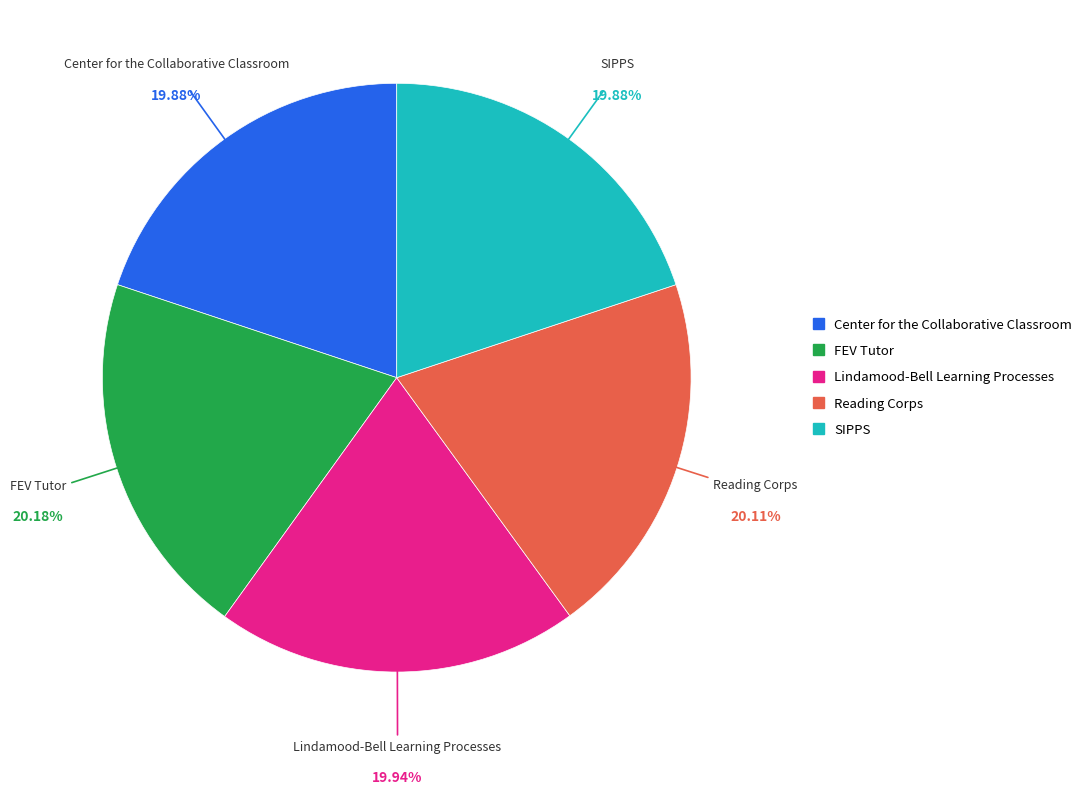

To the nearest percent, what portion does FEV Tutor represent?

20%